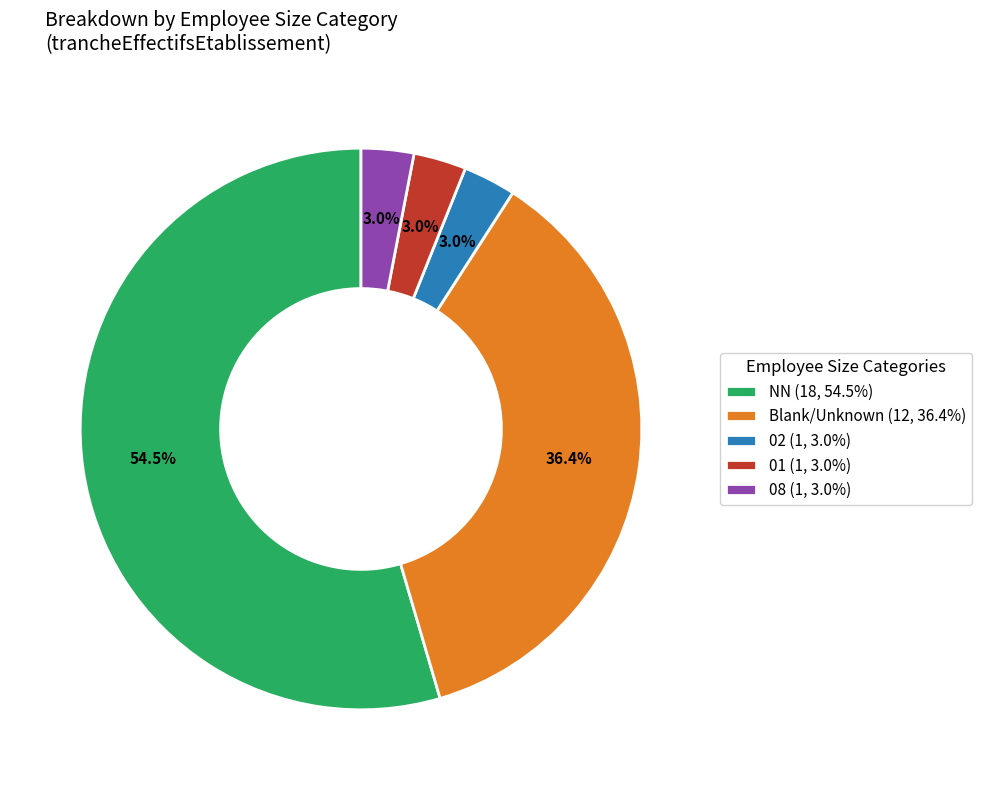

What portion of the pie excludes 01 (1, 3.0%)?

97.0%